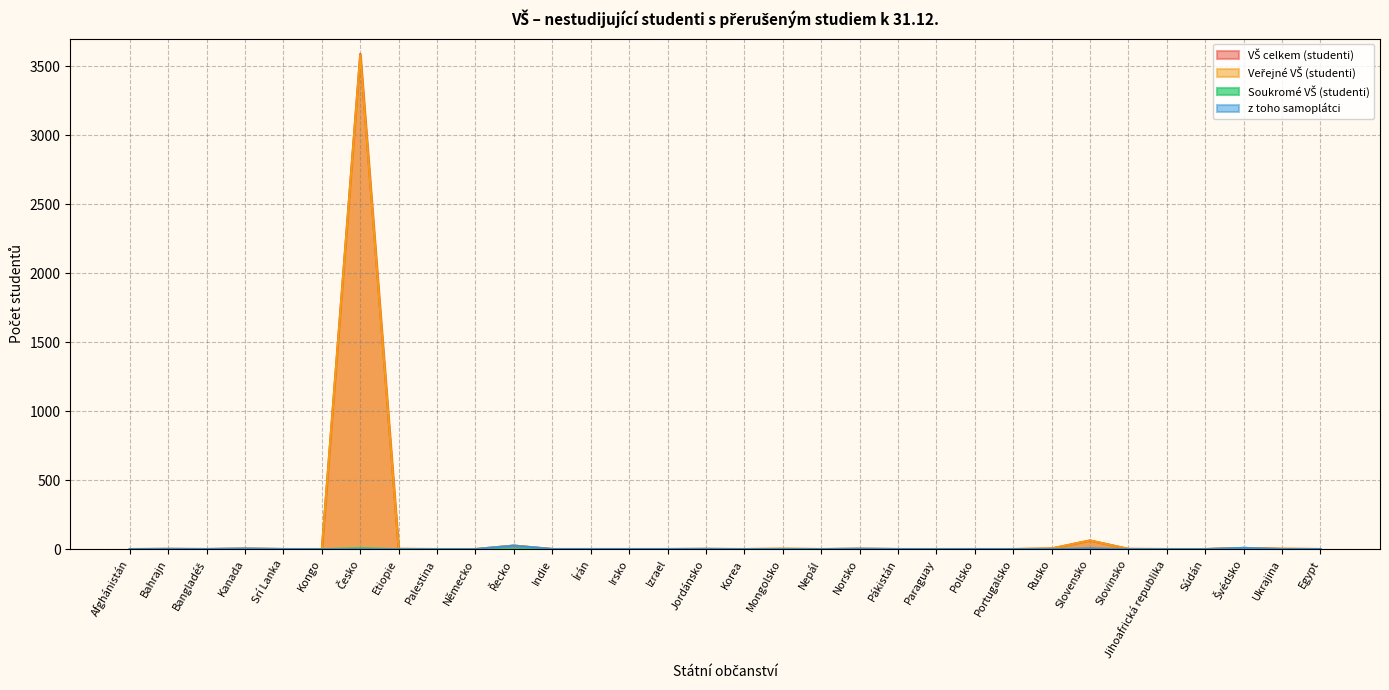

True or false: z toho samoplátci has a value of 3 at Bahrajn.

False